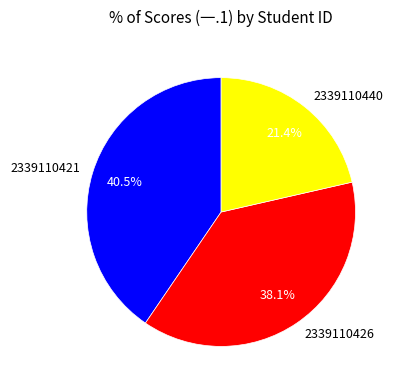

Which slice is the smallest?

2339110440